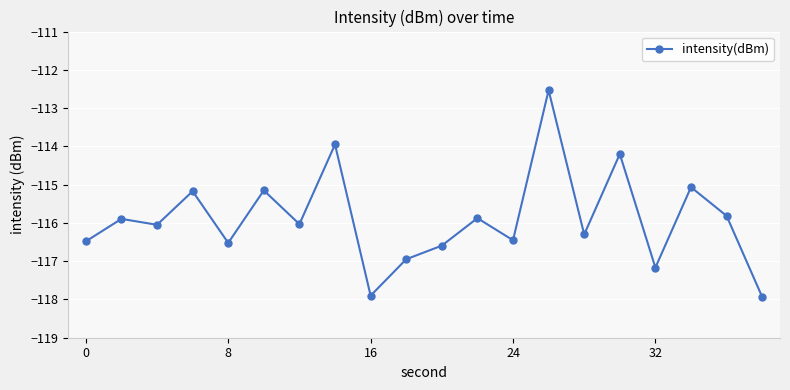

What is the maximum value shown in the chart?

-112.5